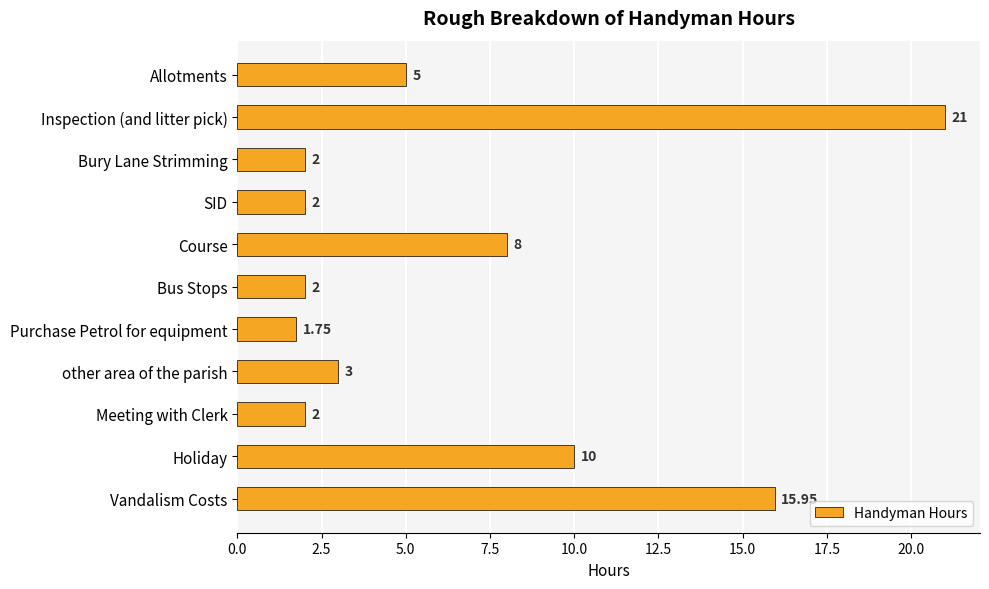

Count the number of categories in the chart.

11